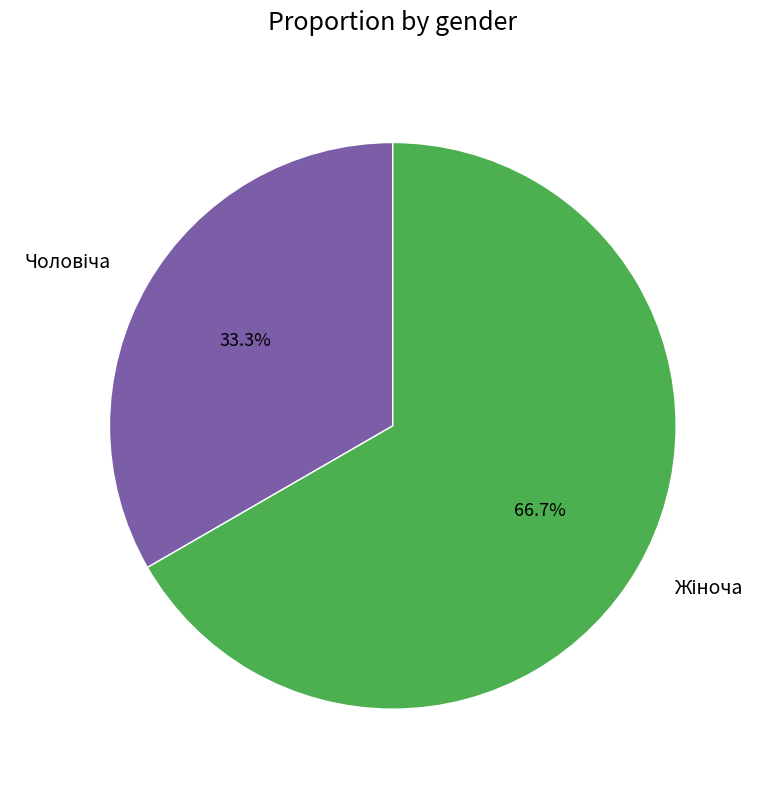

Does any single category account for the majority?

Yes